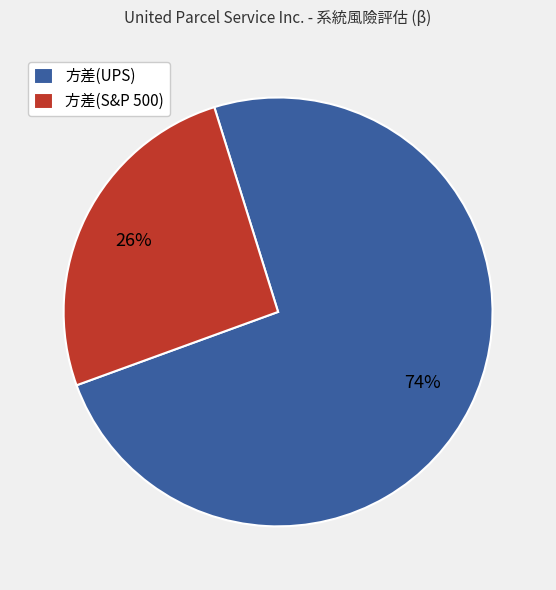

Which slice is the largest?

方差(UPS)